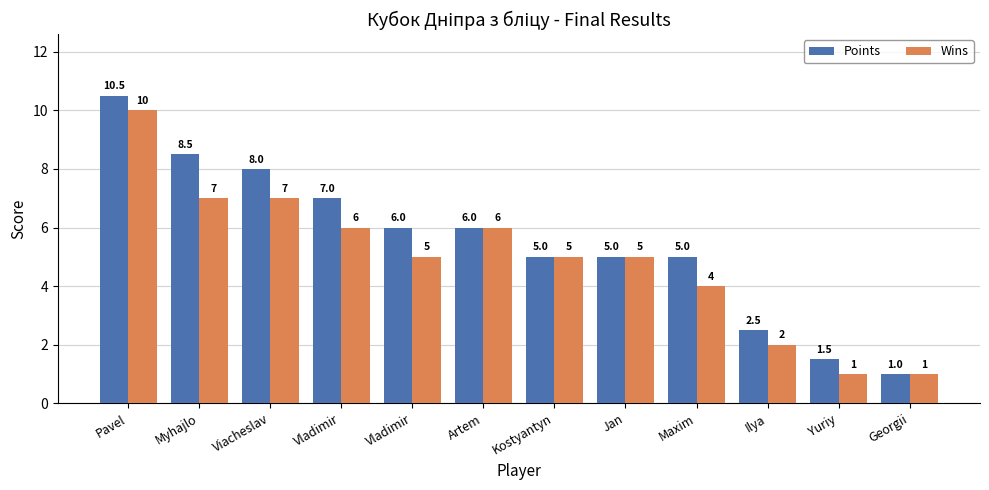

Does the chart contain any negative values?

No